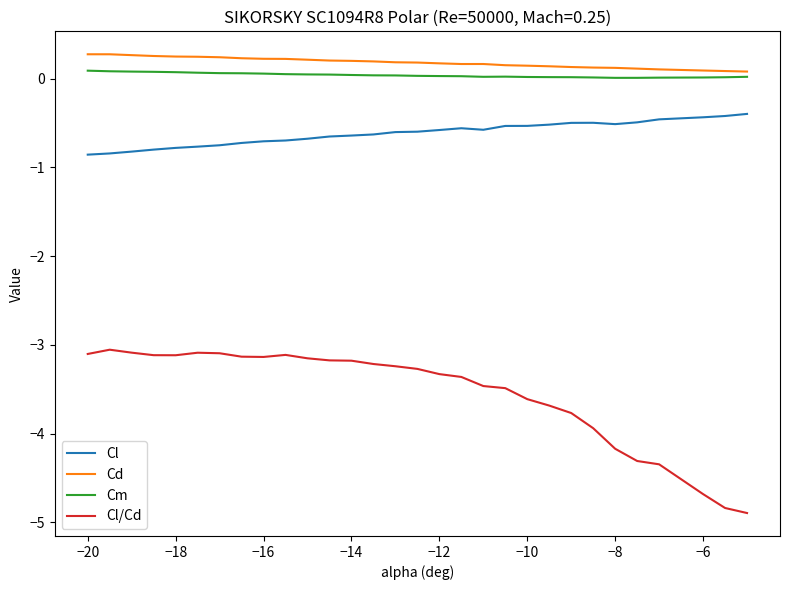

What is the difference between the maximum and minimum values in the Cl/Cd series?

1.8